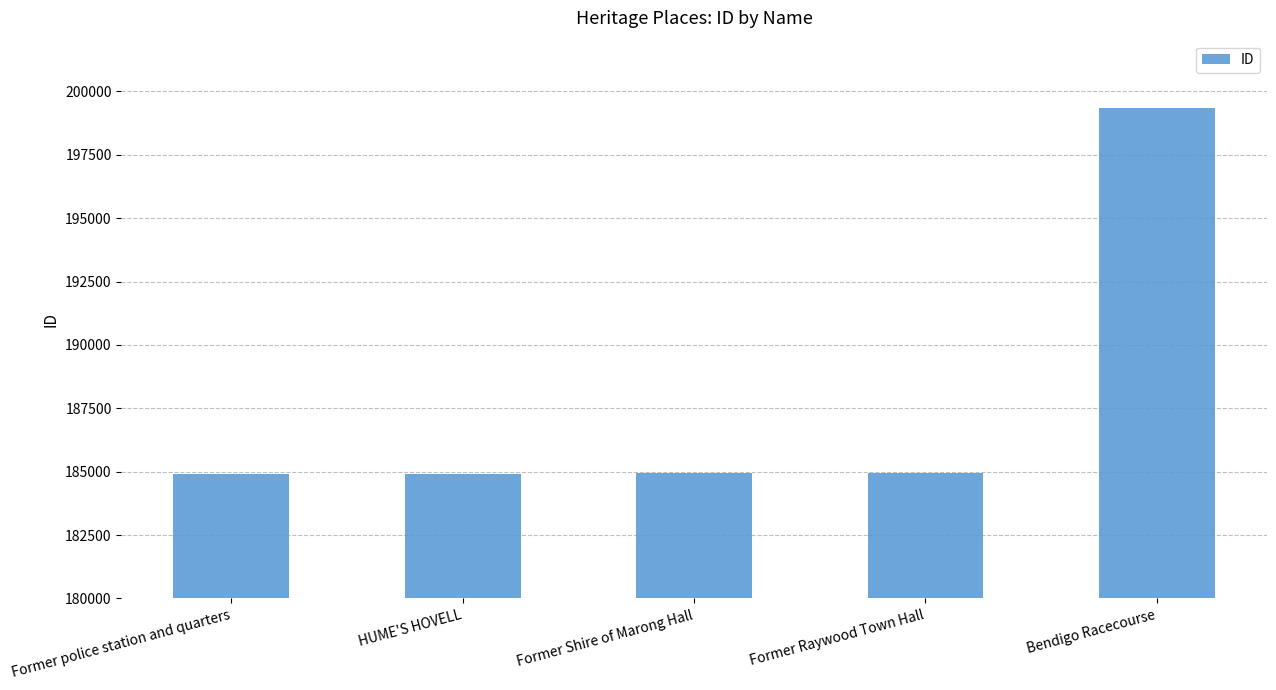

What is the label of the 5th bar from the left?

Bendigo Racecourse